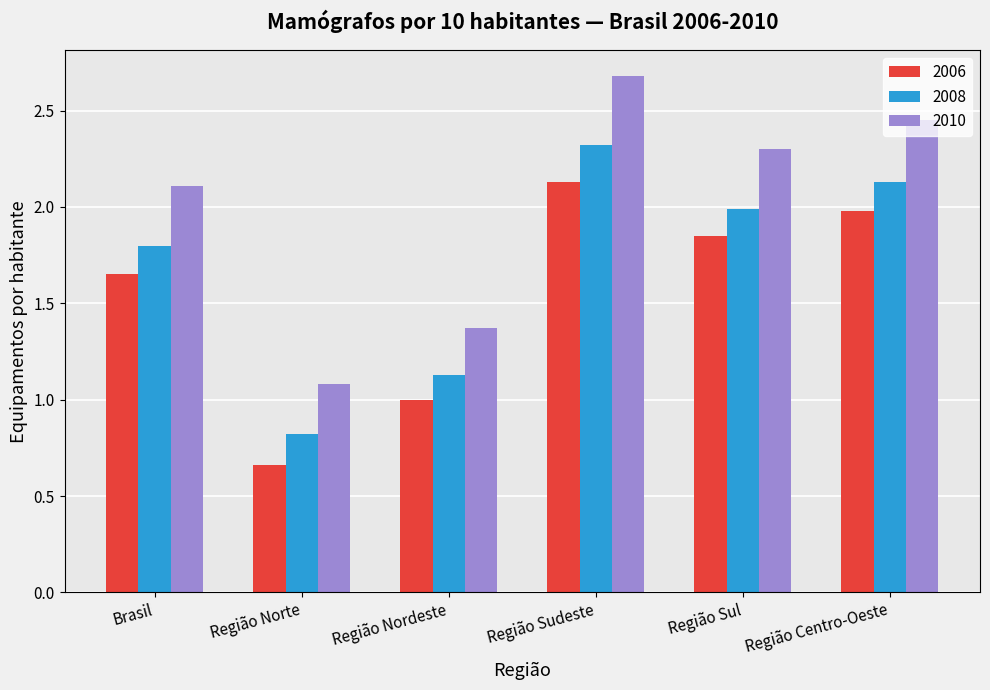

How many bars are there in total?

18